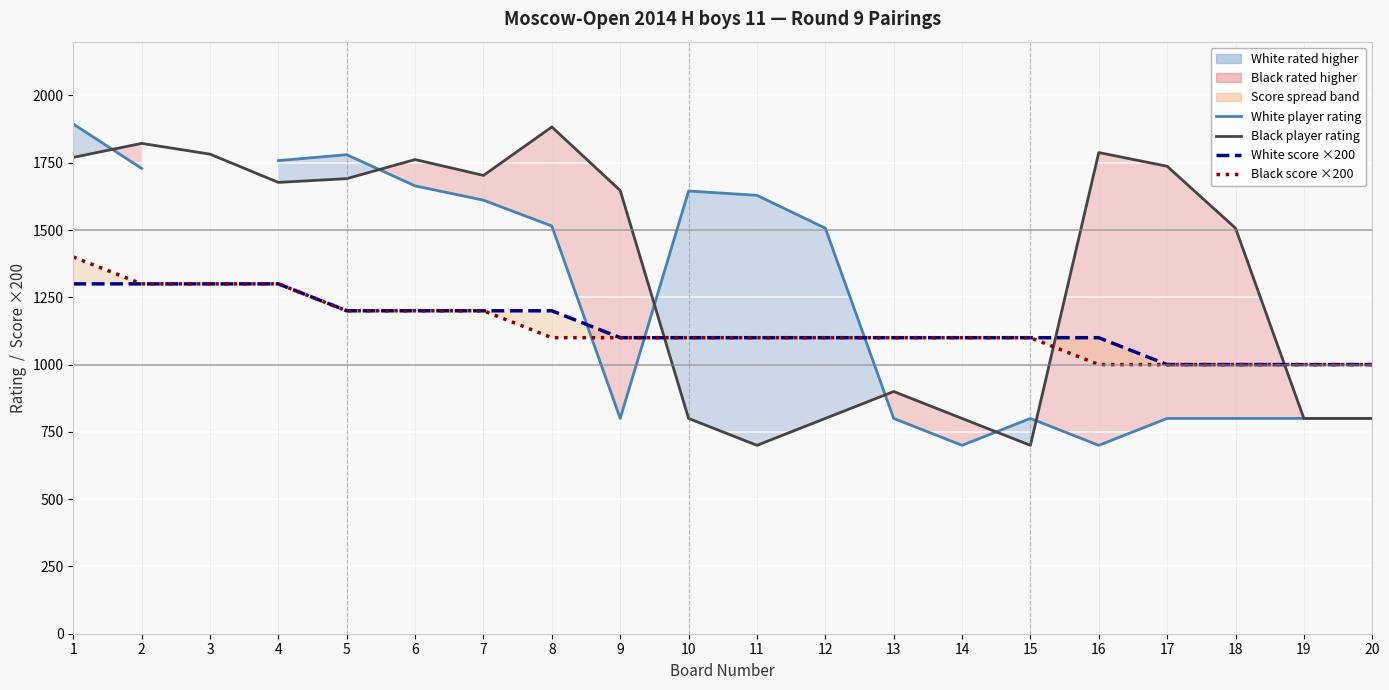

At which category is the sum across all series the highest?

1